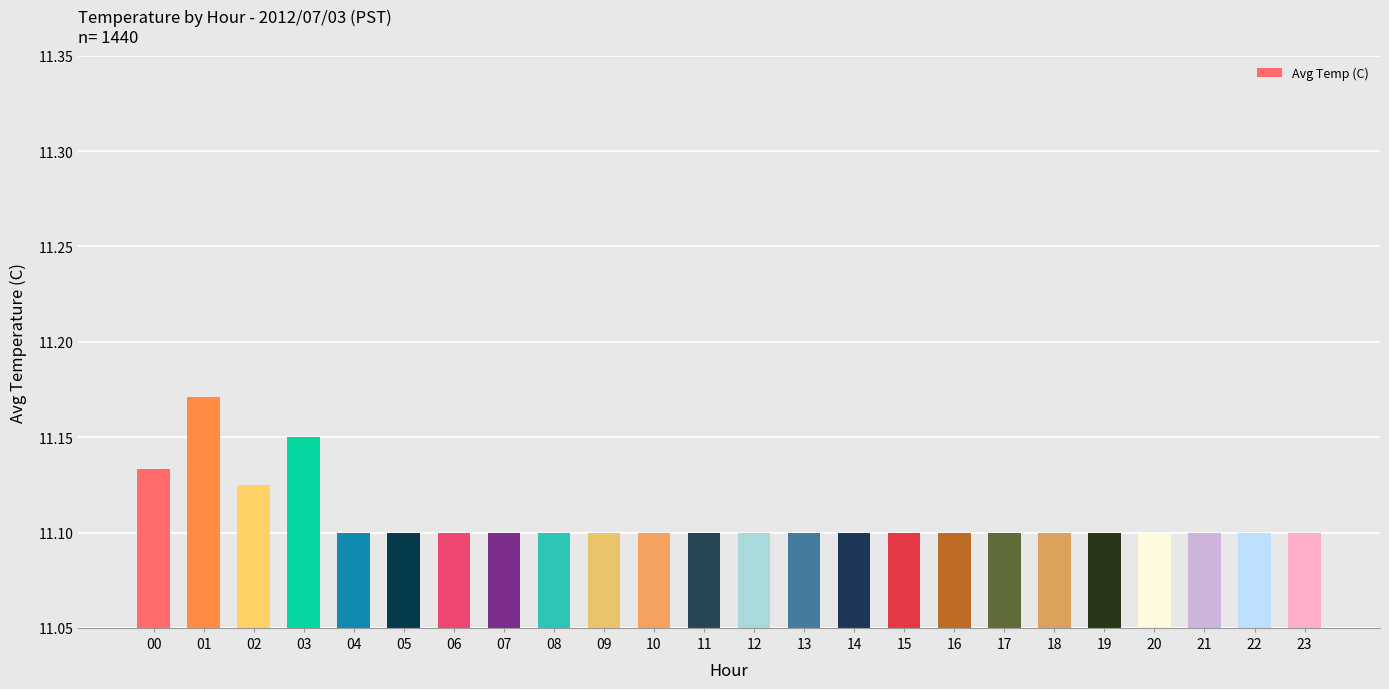

What is the difference between the maximum and minimum values?

0.1